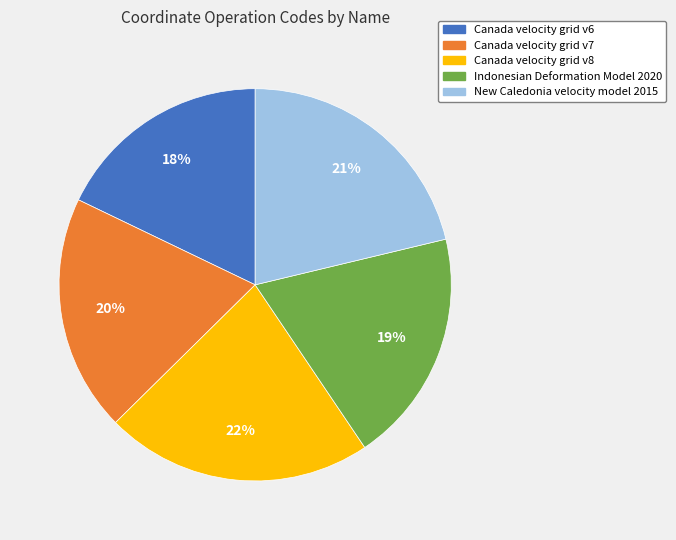

Is there a majority slice in this chart?

No